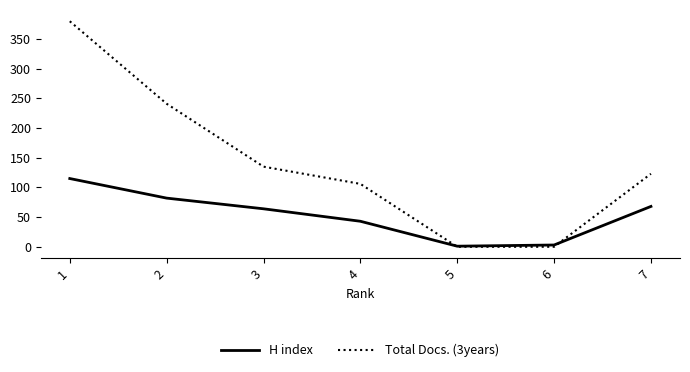

List the series in order of their overall mean, lowest first.

H index, Total Docs. (3years)